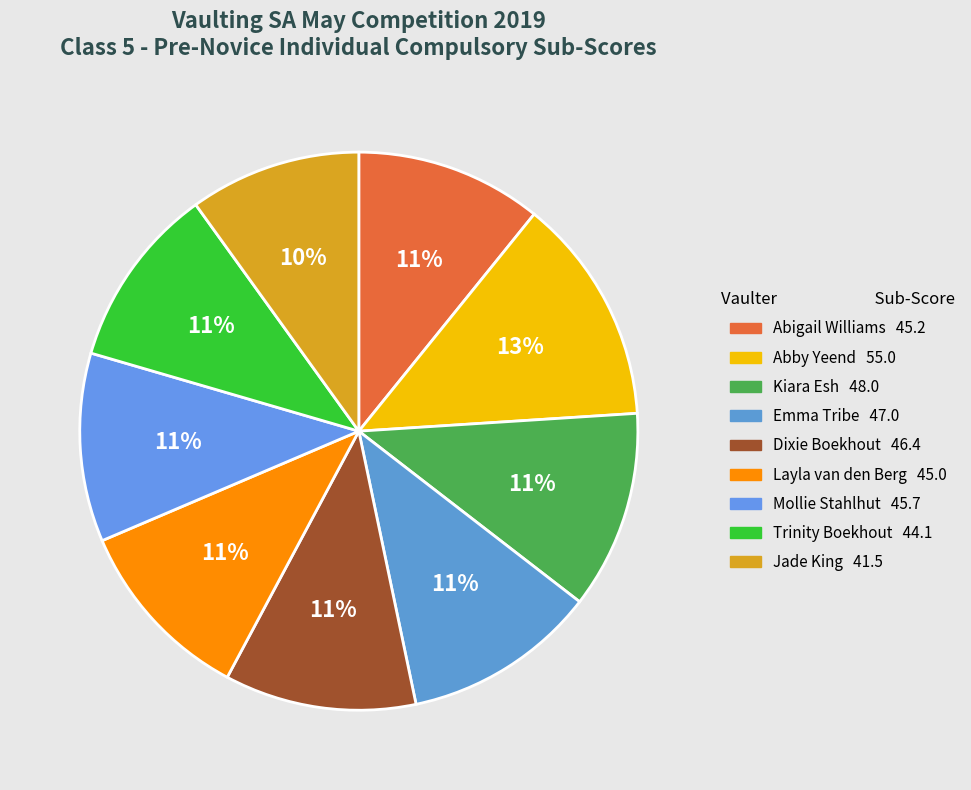

How many slices are in this pie chart?

9